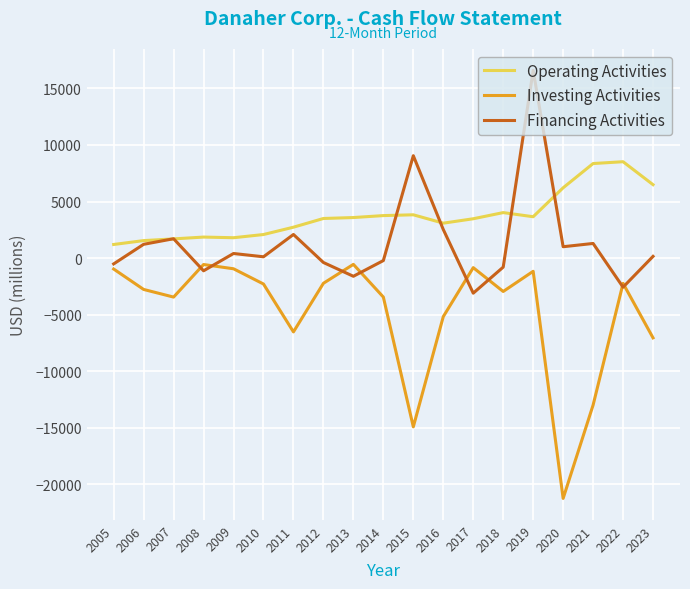

What is the total value across all series at 2017?

-464